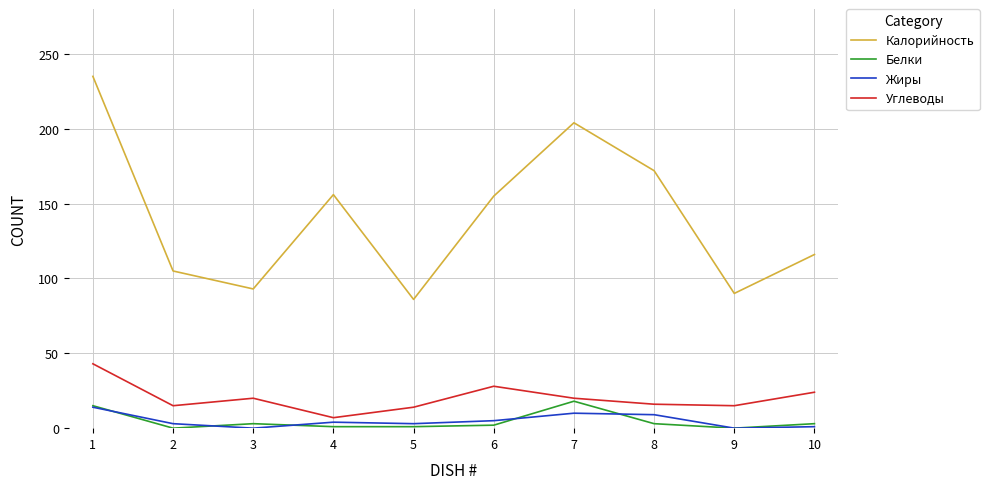

Does the chart have visible grid lines?

Yes